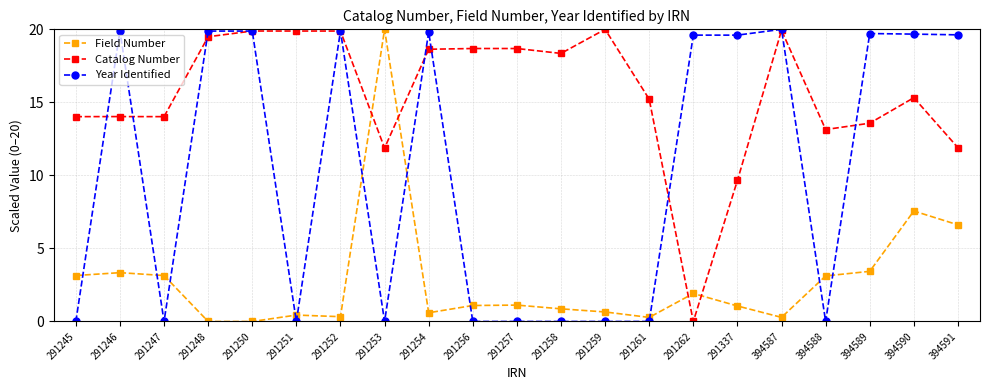

True or false: Year Identified has more than 2 points higher than both neighbors.

True